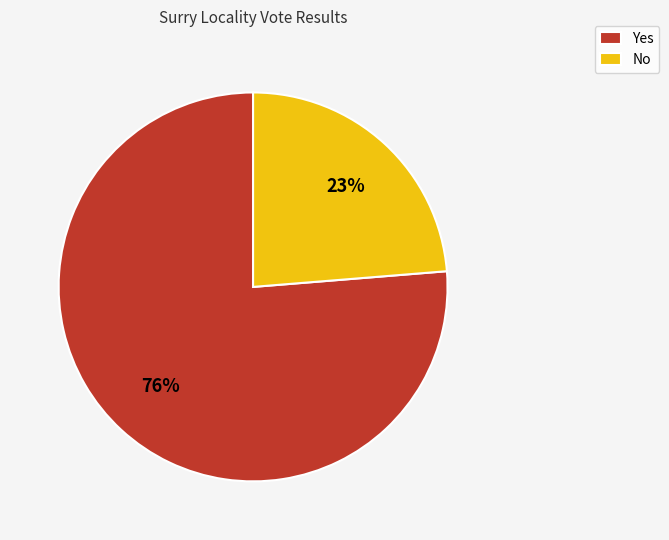

Is it true that Yes is 76% of the pie?

True